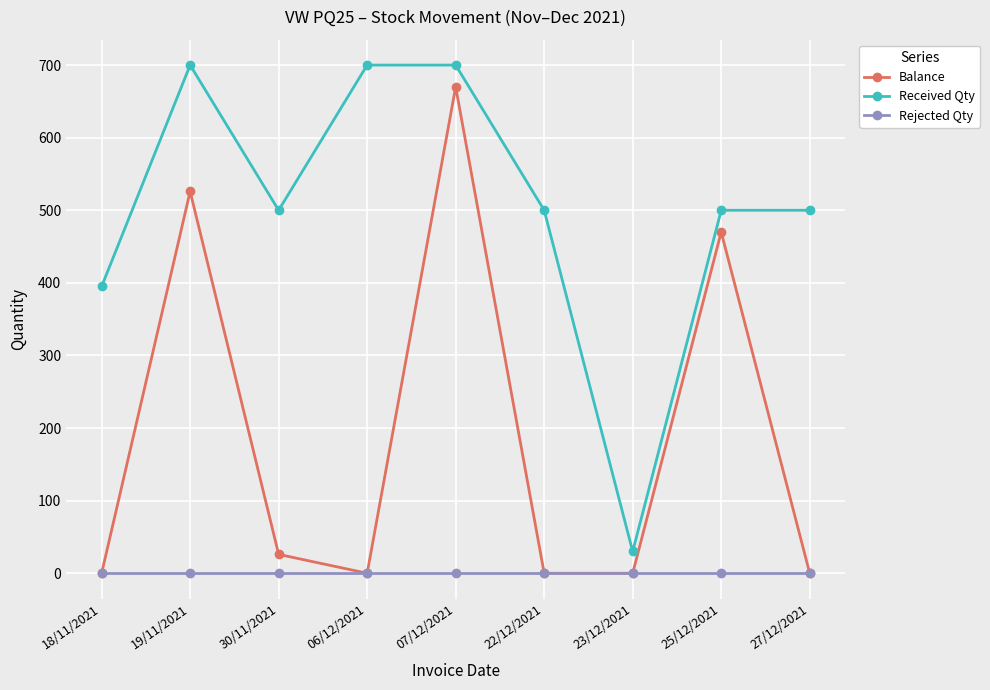

Rank the series by their average value, from lowest to highest.

Rejected Qty, Balance, Received Qty